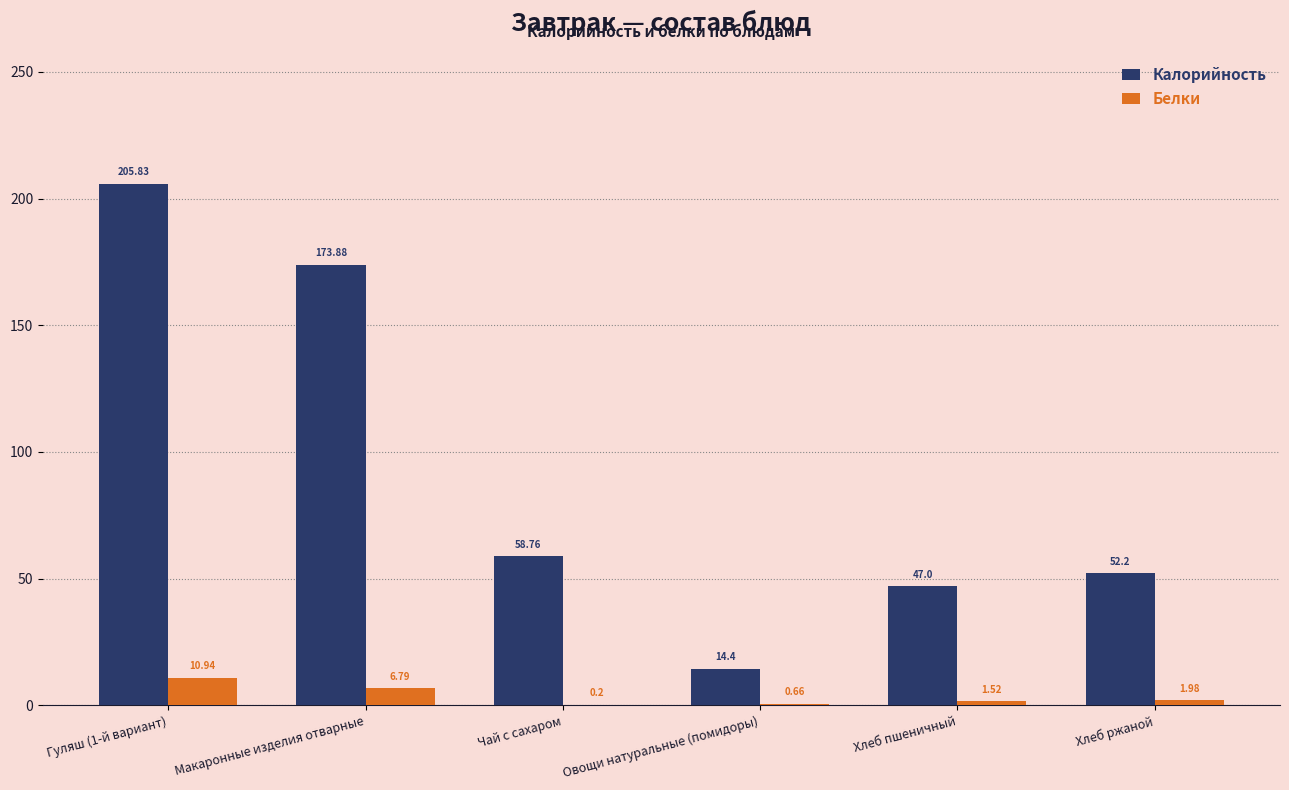

Between Хлеб пшеничный and Хлеб ржаной, which series saw the biggest shift?

Калорийность